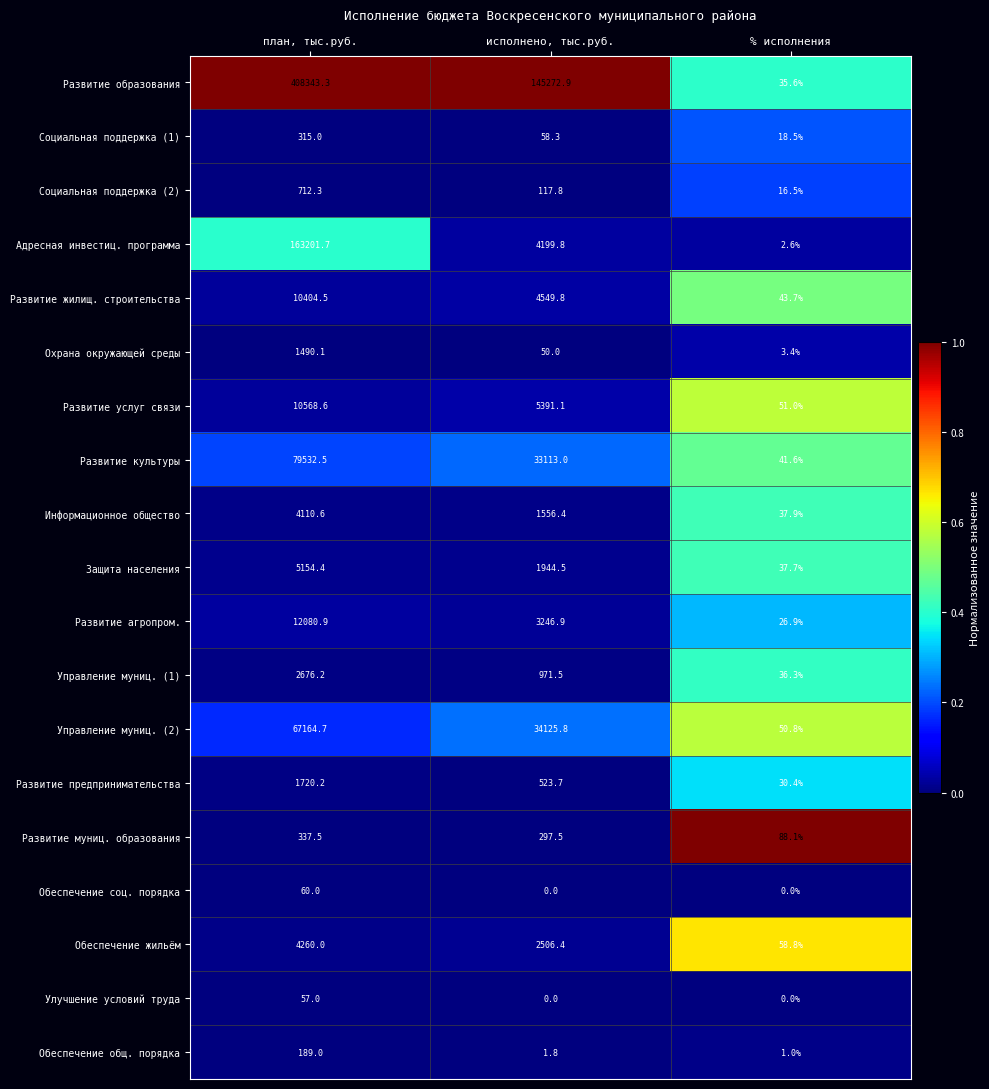

Which series has the widest spread of values?

Развитие образования